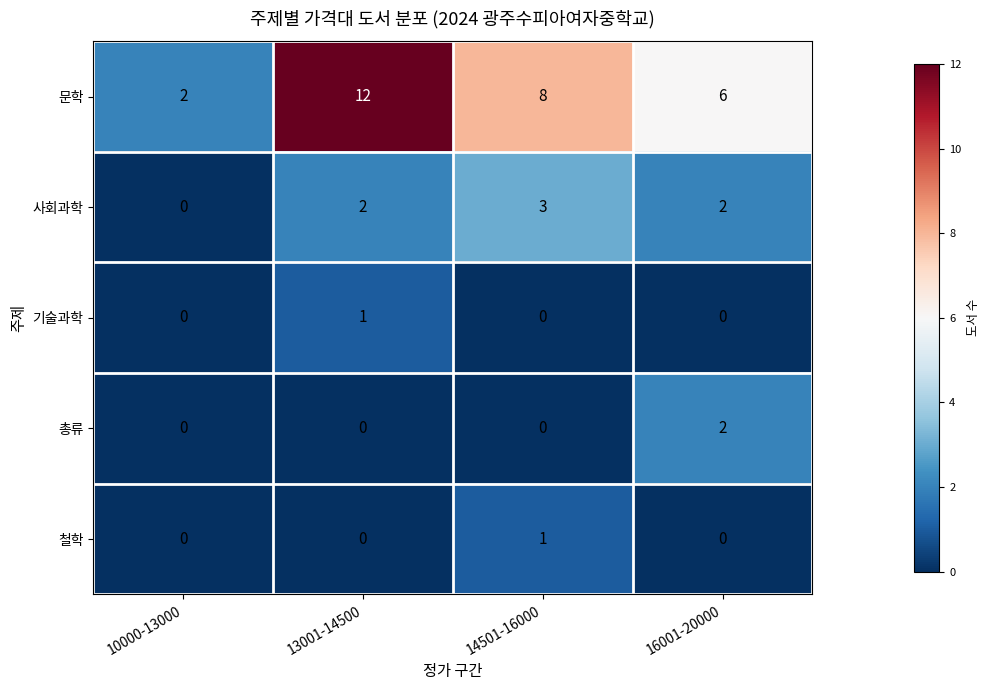

Is it true that 총류 equals 1 at 13001-14500?

False